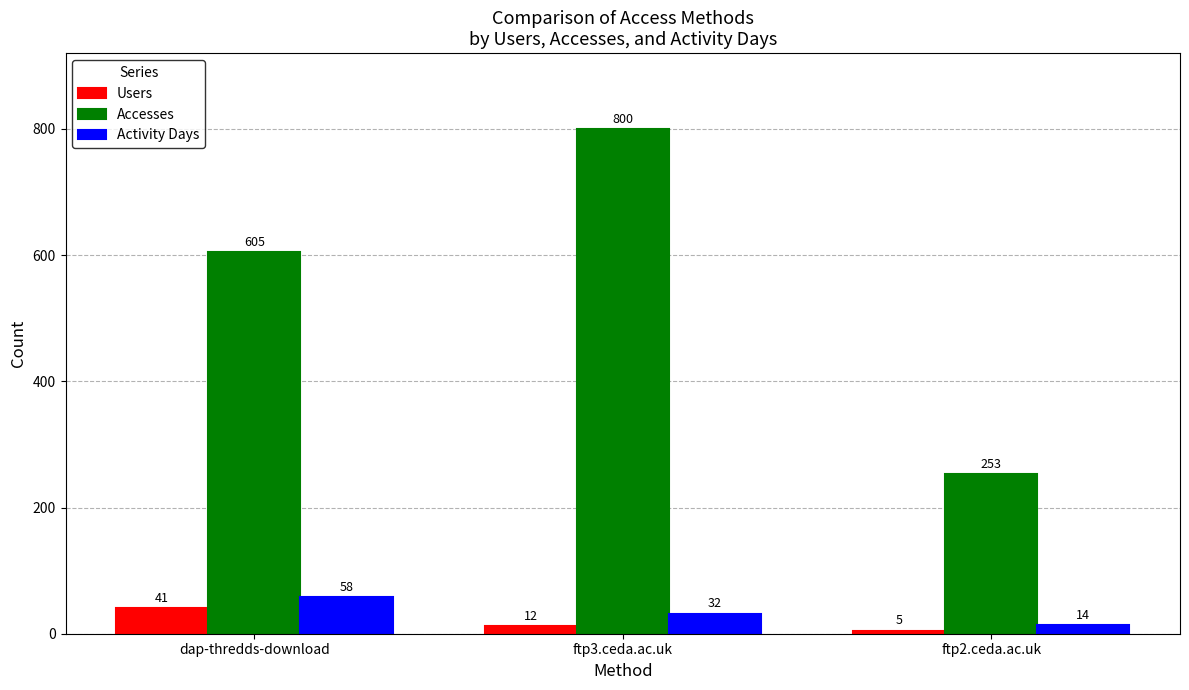

Reading right to left, list all the values displayed in this chart.

Users: ftp2.ceda.ac.uk=5	ftp3.ceda.ac.uk=12	dap-thredds-download=41
Accesses: ftp2.ceda.ac.uk=253	ftp3.ceda.ac.uk=800	dap-thredds-download=605
Activity Days: ftp2.ceda.ac.uk=14	ftp3.ceda.ac.uk=32	dap-thredds-download=58